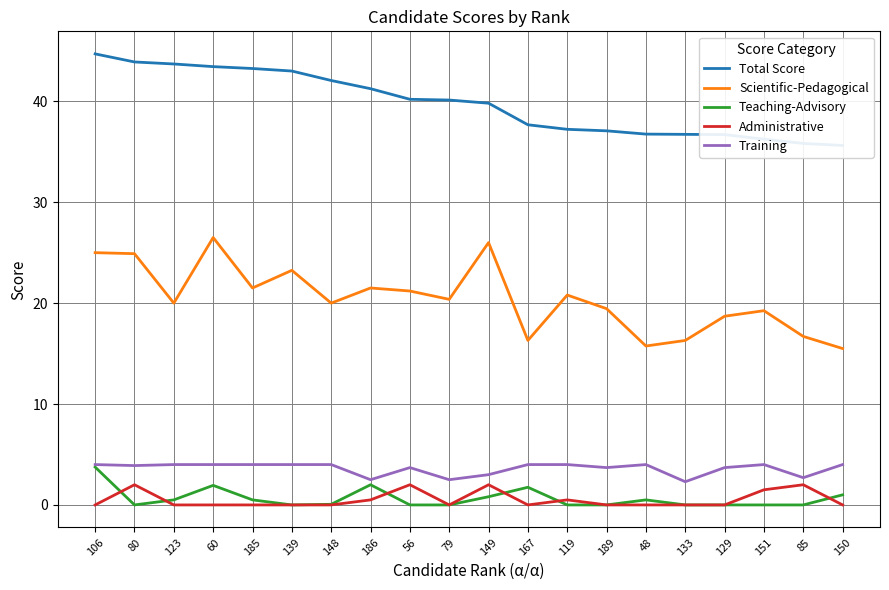

Which category has the highest value in the Total Score series?

106